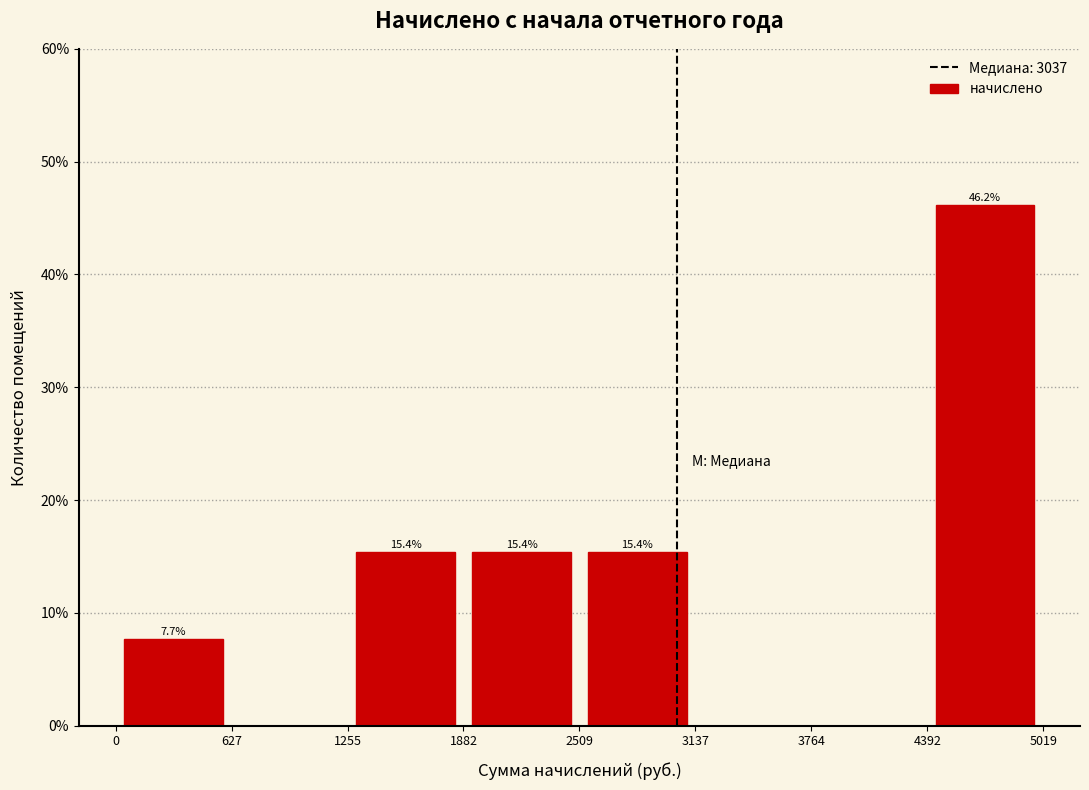

Over which range of the x-axis is the bar tallest?

4392 to 5019